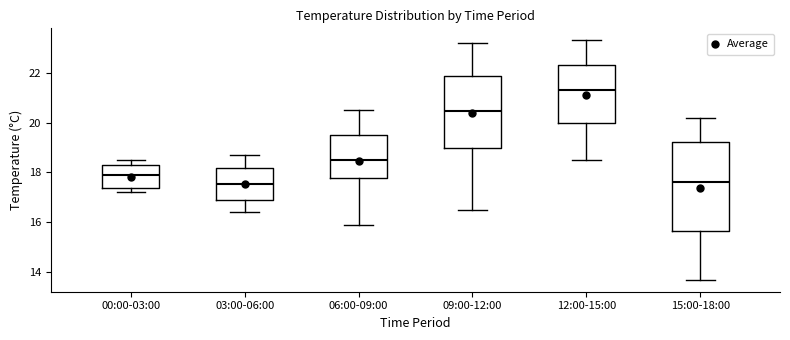

Which box is the tallest, from its lower edge to its upper edge?

15:00-18:00